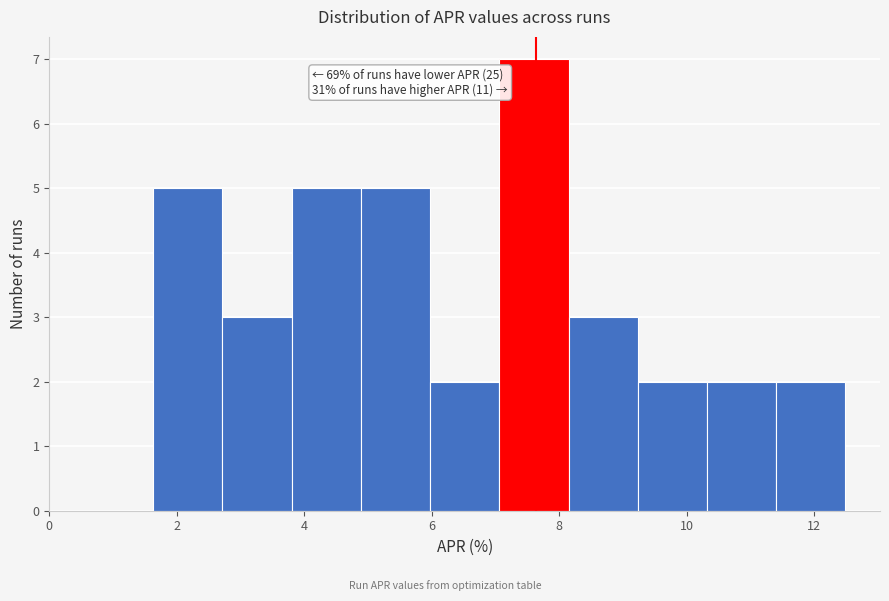

Over which range of the x-axis is the bar tallest?

7.0 to 8.2